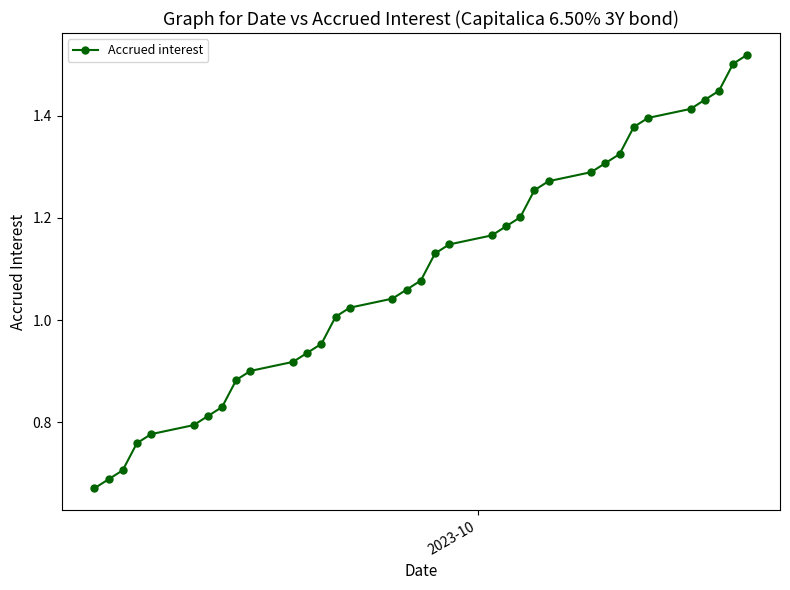

What is the sum of all values?

38.2